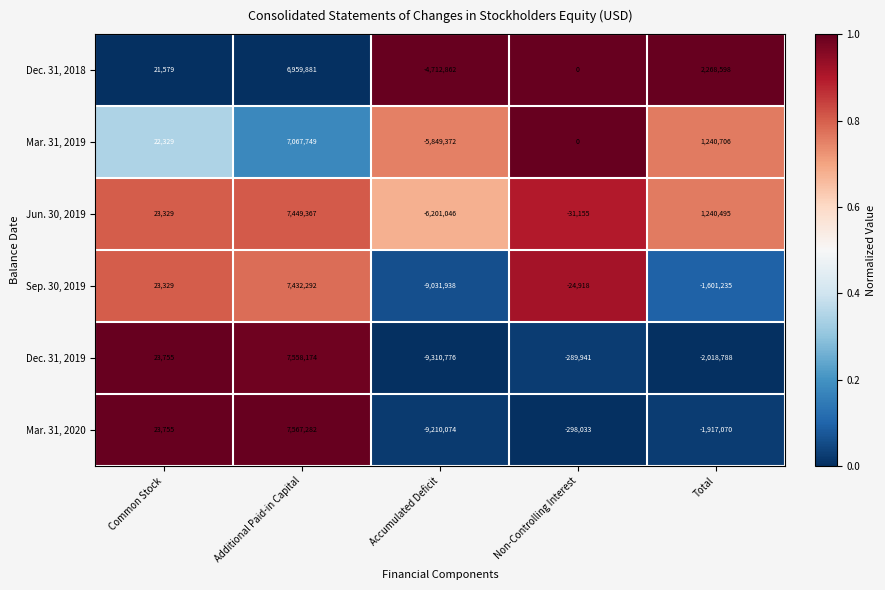

Is the value of Mar. 31, 2020 at Non-Controlling Interest greater than the value of Dec. 31, 2019 at Additional Paid-in Capital?

No